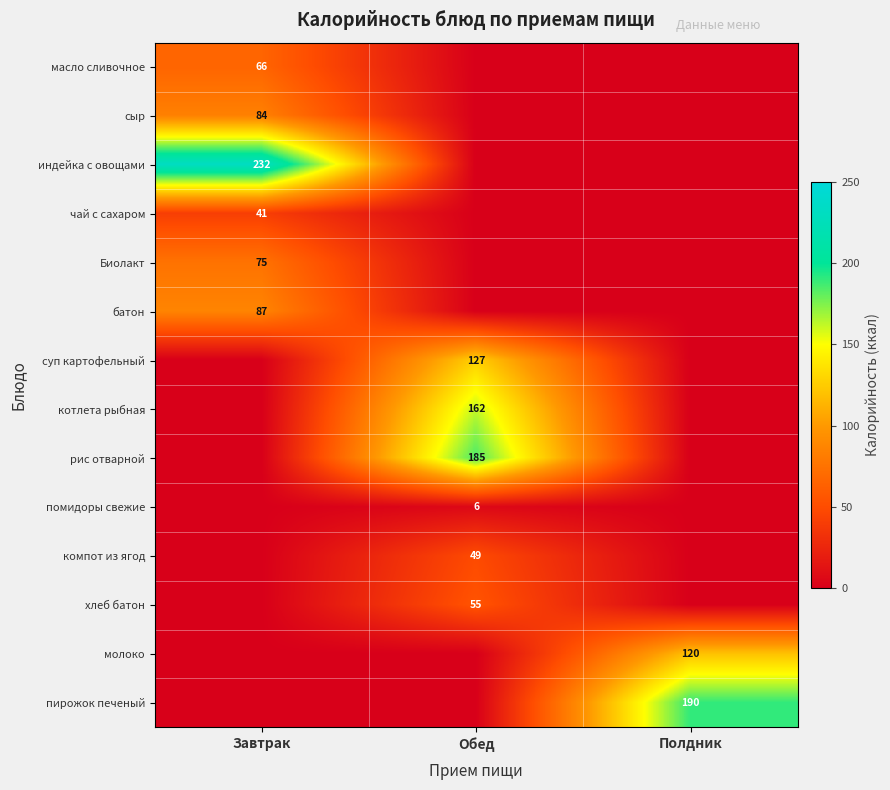

The масло сливочное series shows 93 at Завтрак. True or false?

False